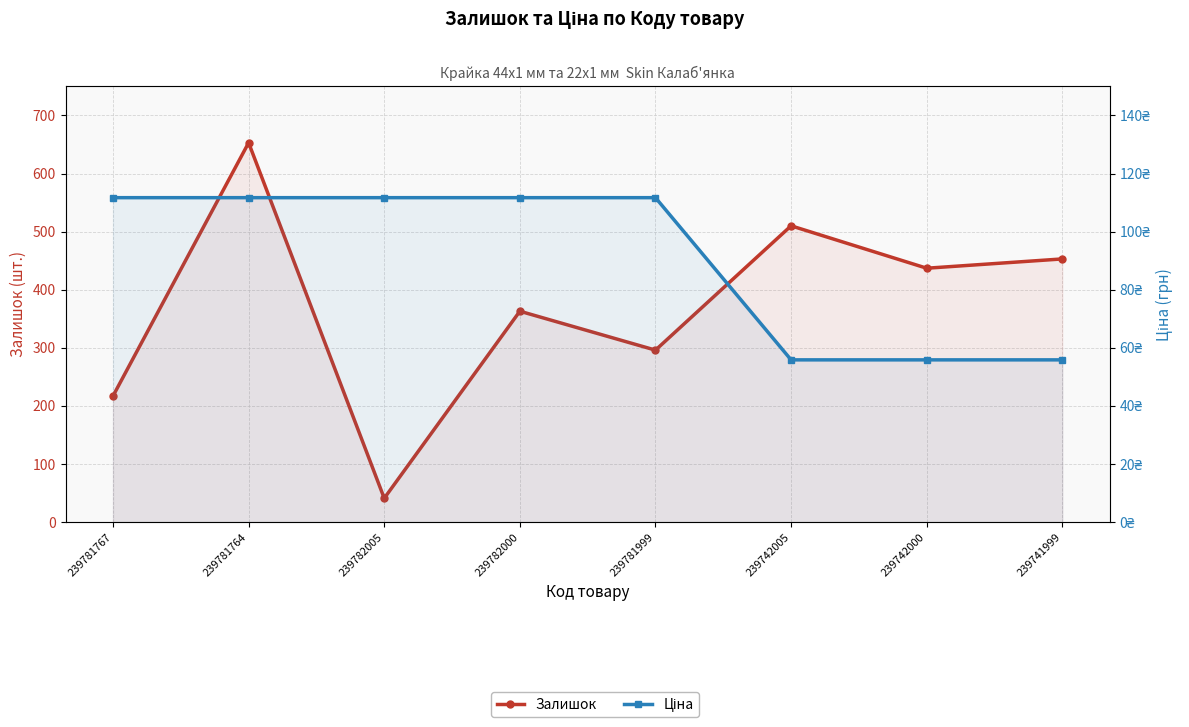

In Залишок, how many points are higher than both neighbors (excluding endpoints)?

3